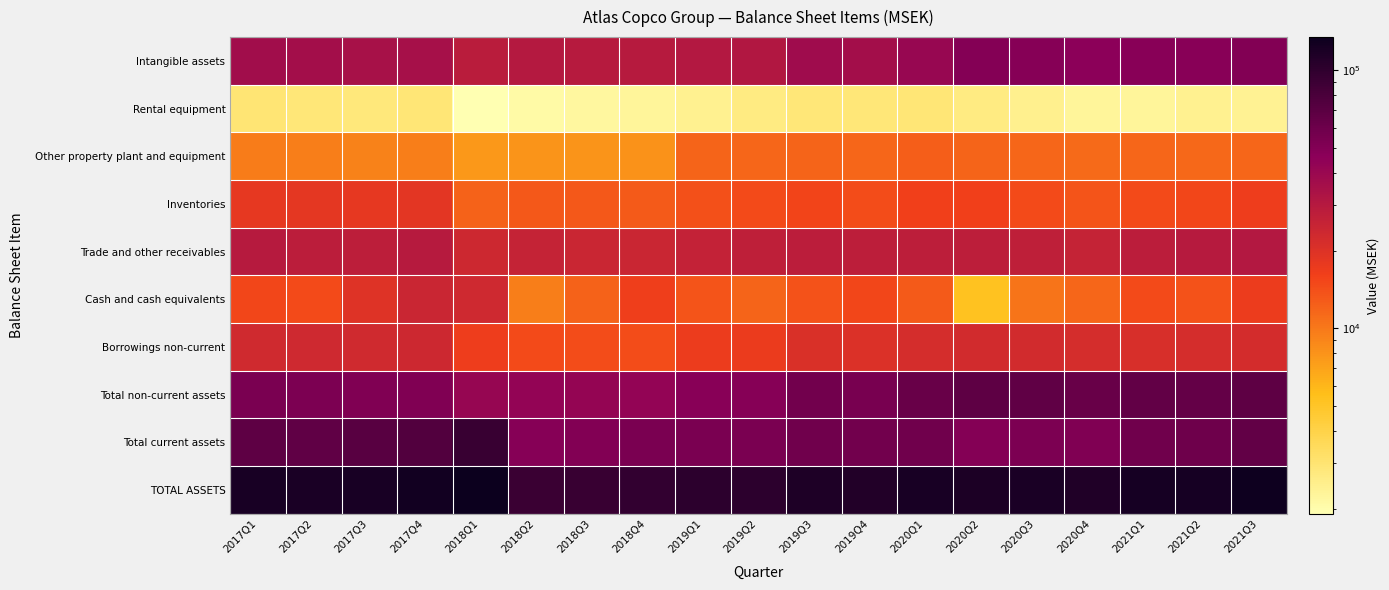

What is the minimum value shown in the chart?

1909